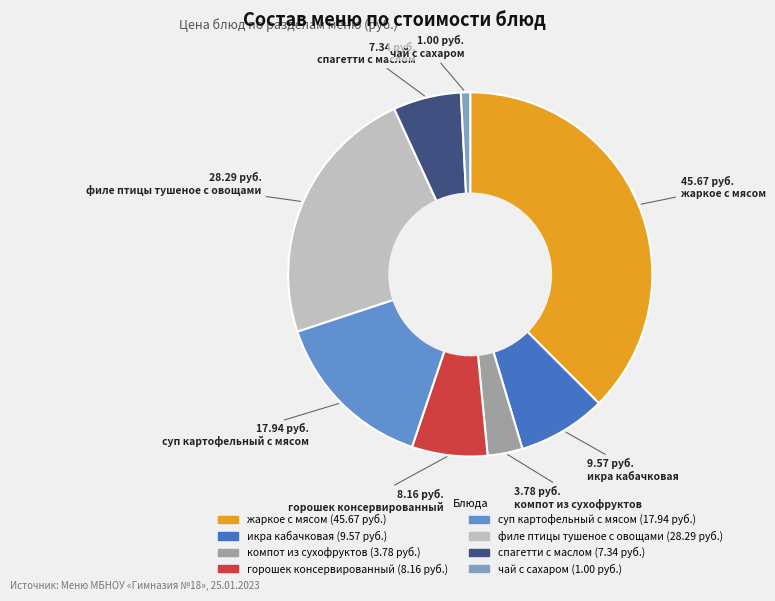

Which slice is the smallest?

чай с сахаром